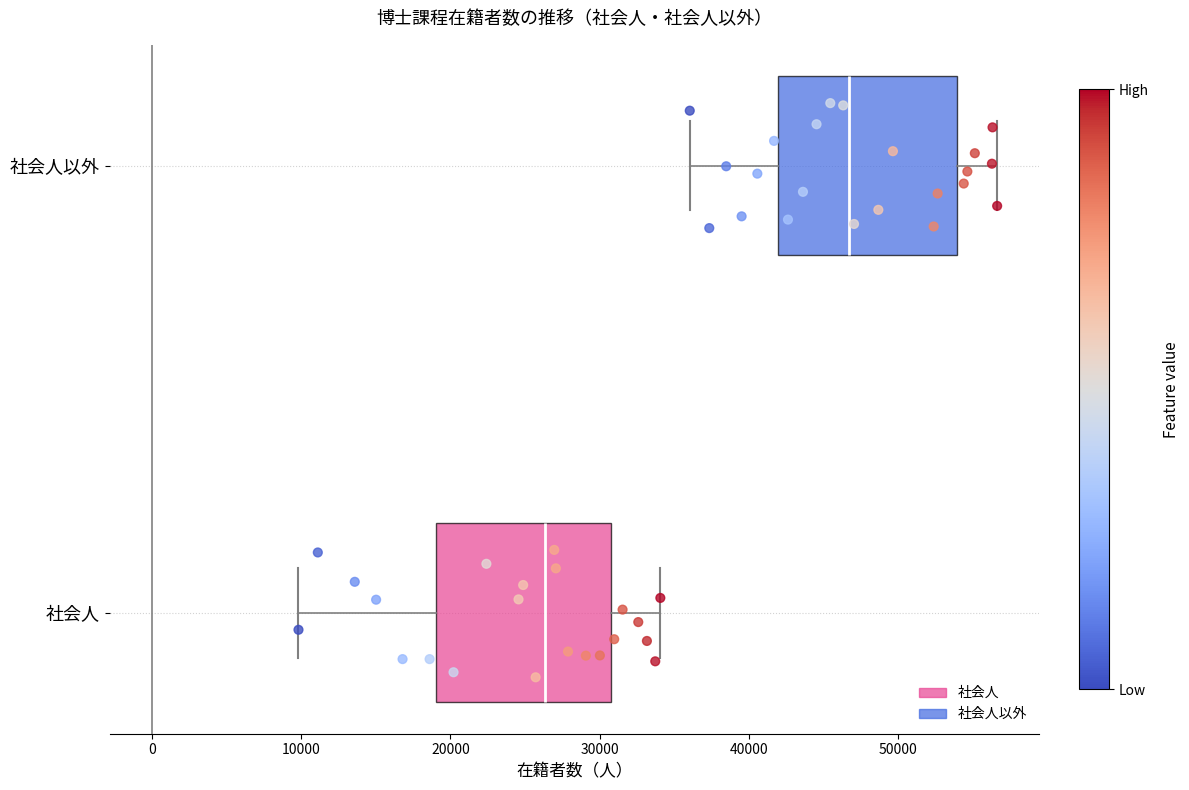

Where is the left edge of the box for 社会人以外 on the x-axis? The values are not printed on the chart, so give them approximately, as read against the axis.

42000